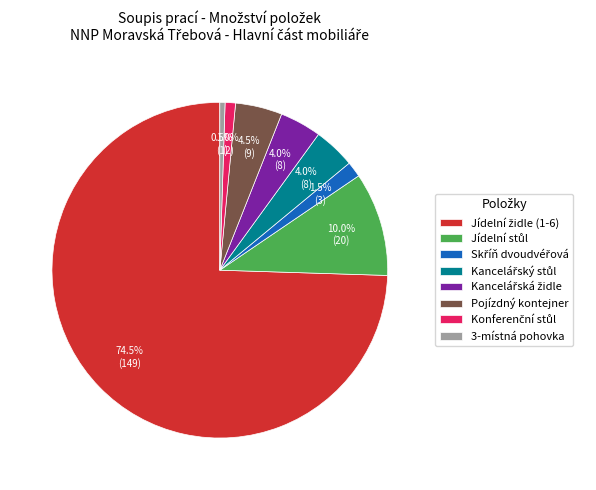

What portion of the pie excludes 3-místná pohovka?

99.5%